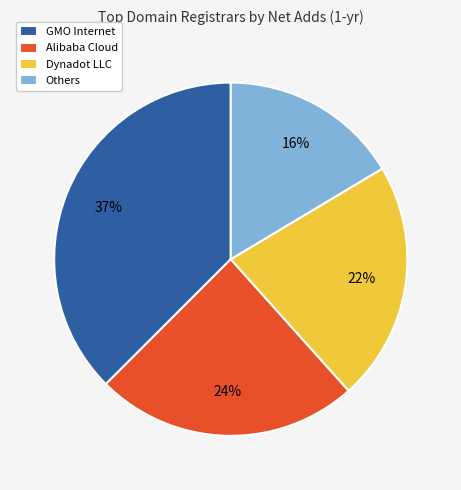

What is the ratio of the value at Alibaba Cloud to the value at Dynadot LLC?

1.1